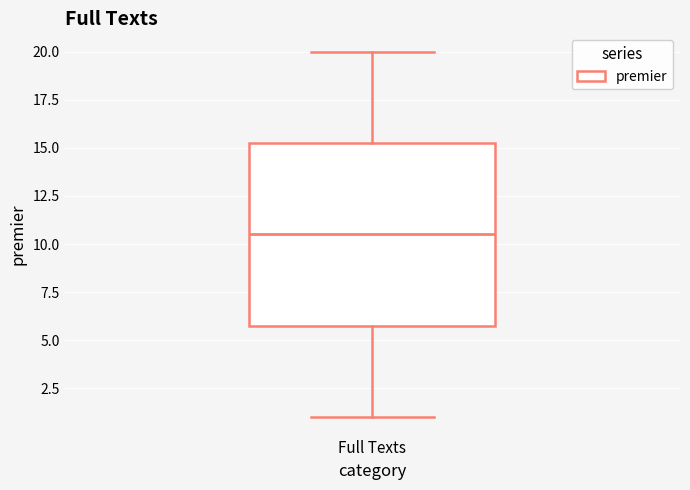

Transcribe this box plot: give where the median line is, the range the box spans, and where the two whiskers end, as read against the y-axis. The values are not printed on the chart, so give them approximately, as read against the axis.

median 10.5, box 6.0 to 15.5, whiskers 1.0 to 20.0